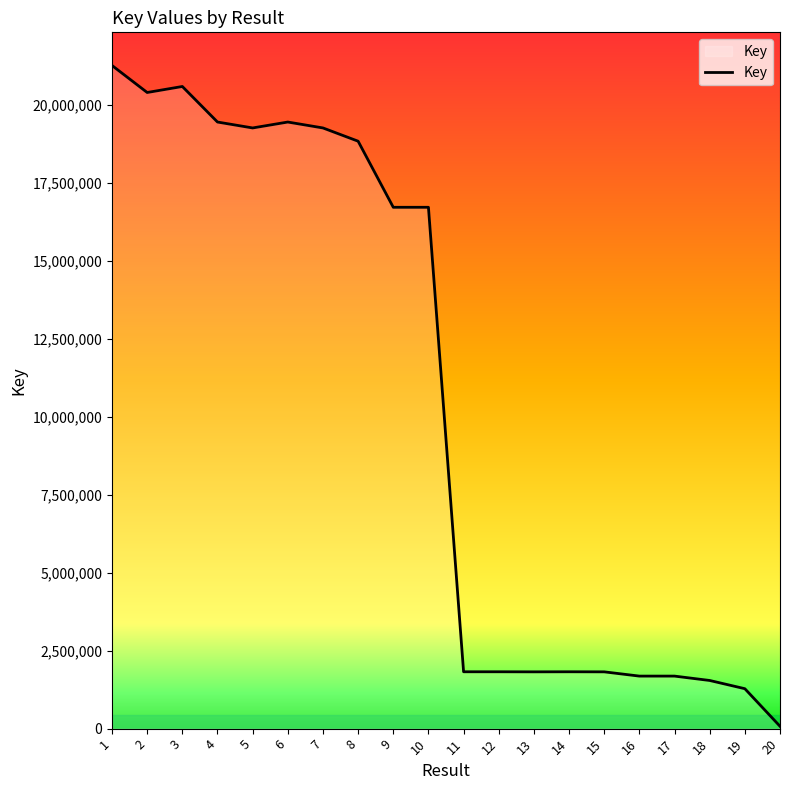

What is the greatest value displayed?

21269216